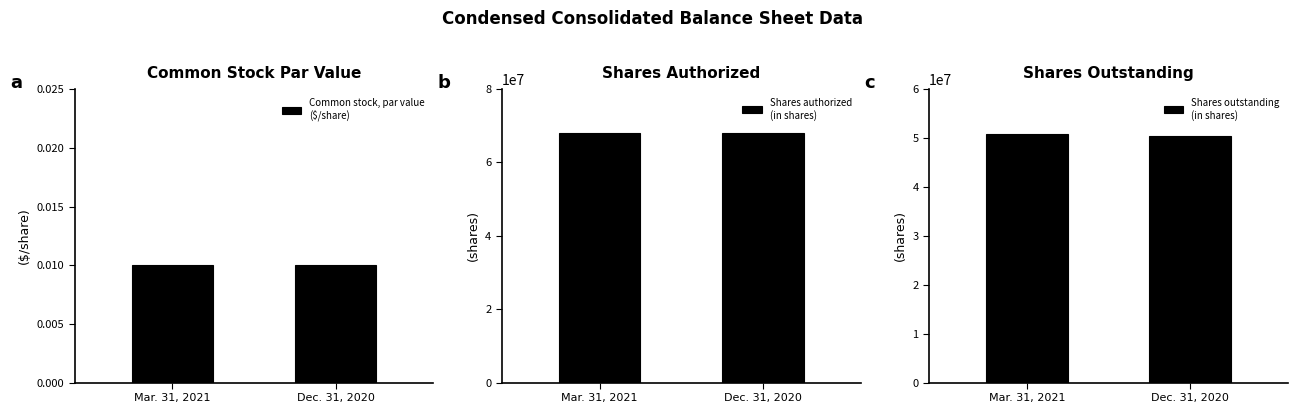

Which series changed the most between Mar. 31, 2021 and Dec. 31, 2020?

Shares outstanding
(in shares)